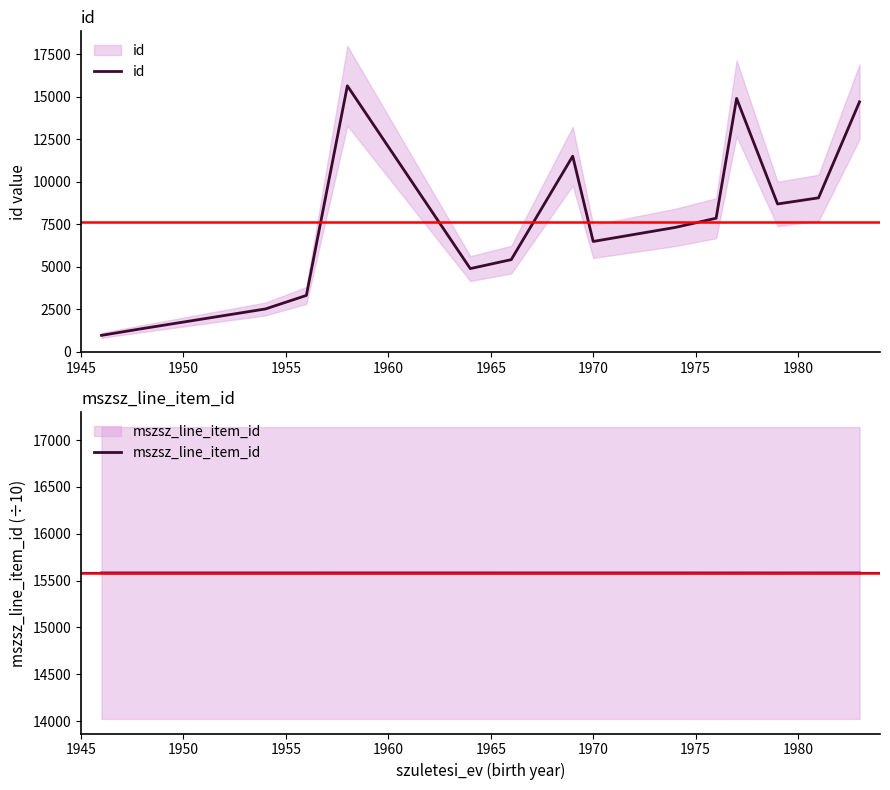

What is the sum of all id values?

114668.0